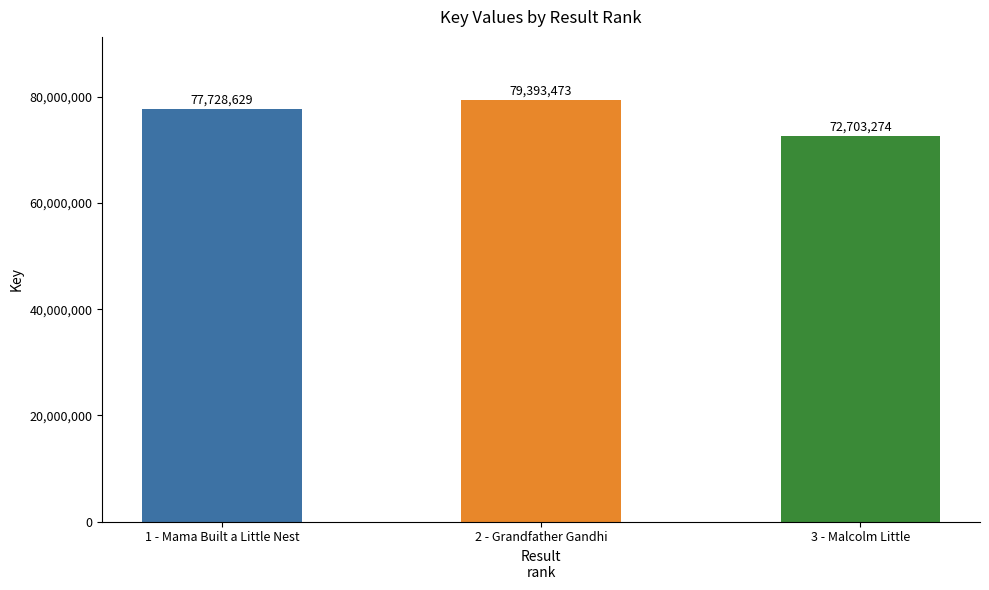

Which label corresponds to the largest value in the chart?

2 - Grandfather Gandhi